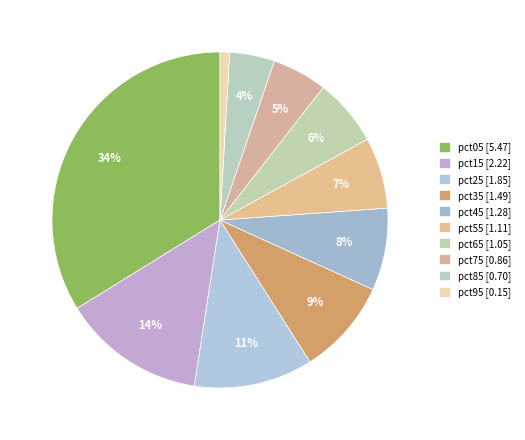

To the nearest percent, what is the difference between the pct55 and pct95 slice percentages?

6%